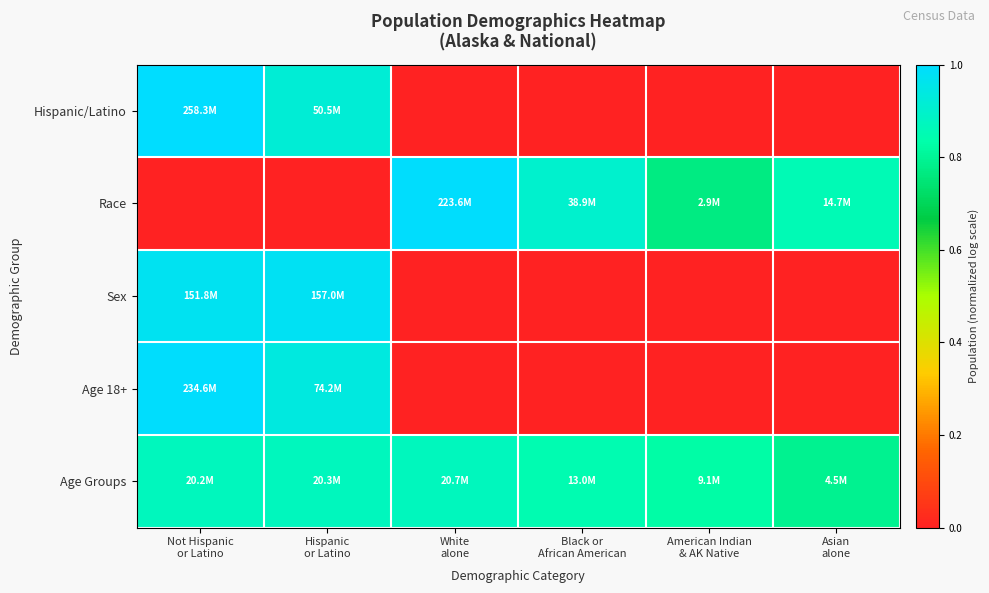

Reading left to right, what are all the values shown in this chart?

Hispanic/Latino: Not Hispanic
or Latino=1.0	Hispanic
or Latino=0.9	White
alone=0.0	Black or
African American=0.0	American Indian
& AK Native=0.0	Asian
alone=0.0
Race: Not Hispanic
or Latino=0.0	Hispanic
or Latino=0.0	White
alone=1.0	Black or
African American=0.9	American Indian
& AK Native=0.8	Asian
alone=0.9
Sex: Not Hispanic
or Latino=1.0	Hispanic
or Latino=1.0	White
alone=0.0	Black or
African American=0.0	American Indian
& AK Native=0.0	Asian
alone=0.0
Age 18+: Not Hispanic
or Latino=1.0	Hispanic
or Latino=0.9	White
alone=0.0	Black or
African American=0.0	American Indian
& AK Native=0.0	Asian
alone=0.0
Age Groups: Not Hispanic
or Latino=0.9	Hispanic
or Latino=0.9	White
alone=0.9	Black or
African American=0.8	American Indian
& AK Native=0.8	Asian
alone=0.8